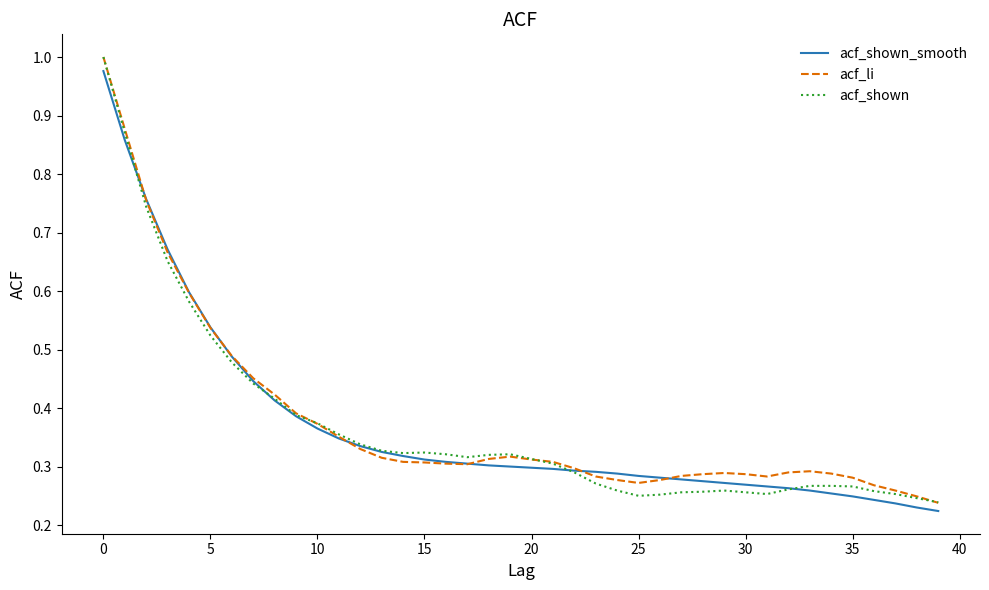

Reading left to right, transcribe all the data shown in this chart.

acf_shown_smooth: 1.0	0.9	0.8	0.7	0.6	0.5	0.5	0.4	0.4	0.4	0.4	0.3	0.3	0.3	0.3	0.3	0.3	0.3	0.3	0.3	0.3	0.3	0.3	0.3	0.3	0.3	0.3	0.3	0.3	0.3	0.3	0.3	0.3	0.3	0.3	0.2	0.2	0.2	0.2	0.2
acf_li: 1.0	0.9	0.8	0.7	0.6	0.5	0.5	0.5	0.4	0.4	0.4	0.4	0.3	0.3	0.3	0.3	0.3	0.3	0.3	0.3	0.3	0.3	0.3	0.3	0.3	0.3	0.3	0.3	0.3	0.3	0.3	0.3	0.3	0.3	0.3	0.3	0.3	0.3	0.2	0.2
acf_shown: 1.0	0.9	0.7	0.7	0.6	0.5	0.5	0.4	0.4	0.4	0.4	0.4	0.3	0.3	0.3	0.3	0.3	0.3	0.3	0.3	0.3	0.3	0.3	0.3	0.3	0.2	0.3	0.3	0.3	0.3	0.3	0.3	0.3	0.3	0.3	0.3	0.3	0.3	0.2	0.2